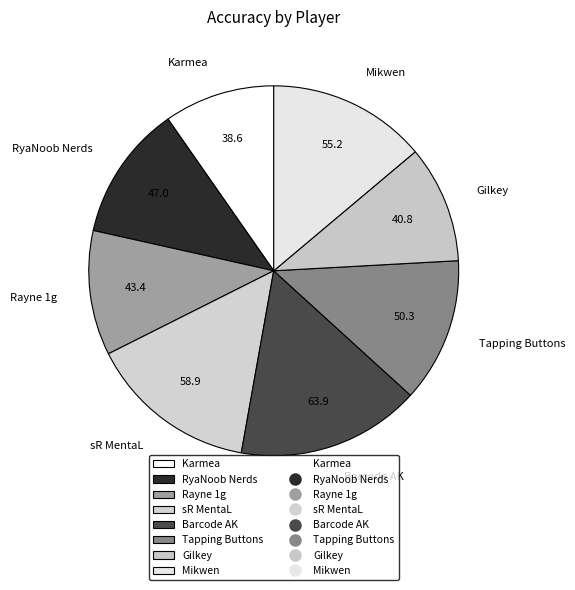

The Gilkey slice represents 1% of the pie. True or false?

False